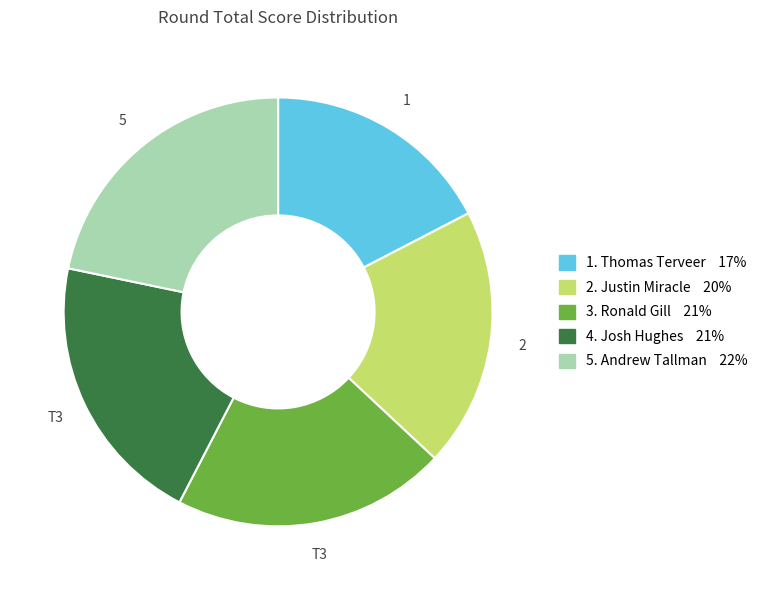

Is there any slice that represents more than half of the pie?

No